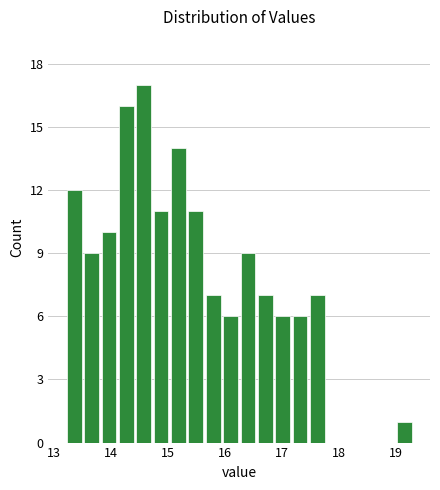

Around what value on the x-axis is the tallest bar? Give the approximate position of its centre, as read against the axis.

14.6